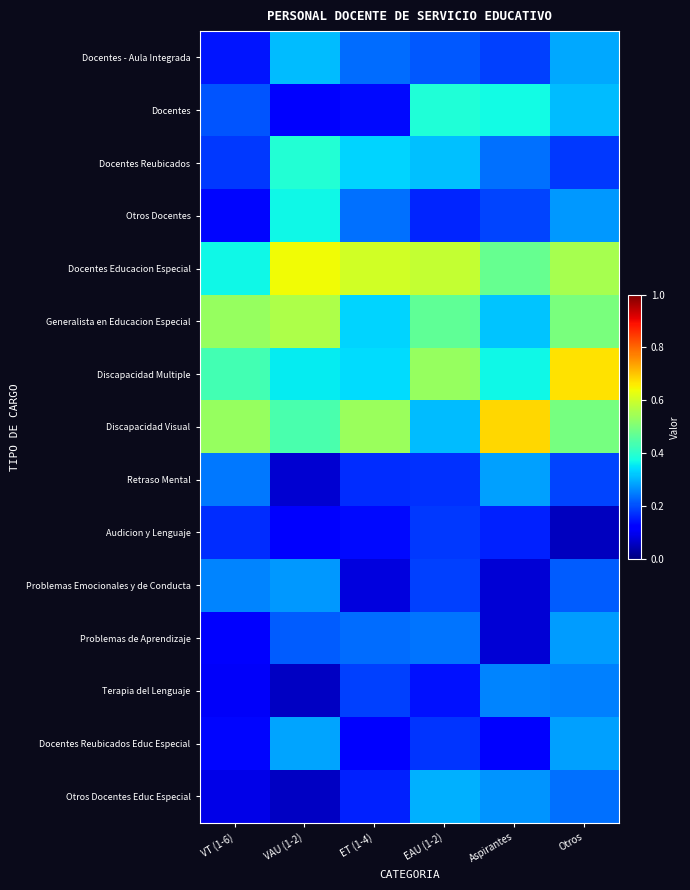

At which category does the chart reach its minimum across all series?

Otros